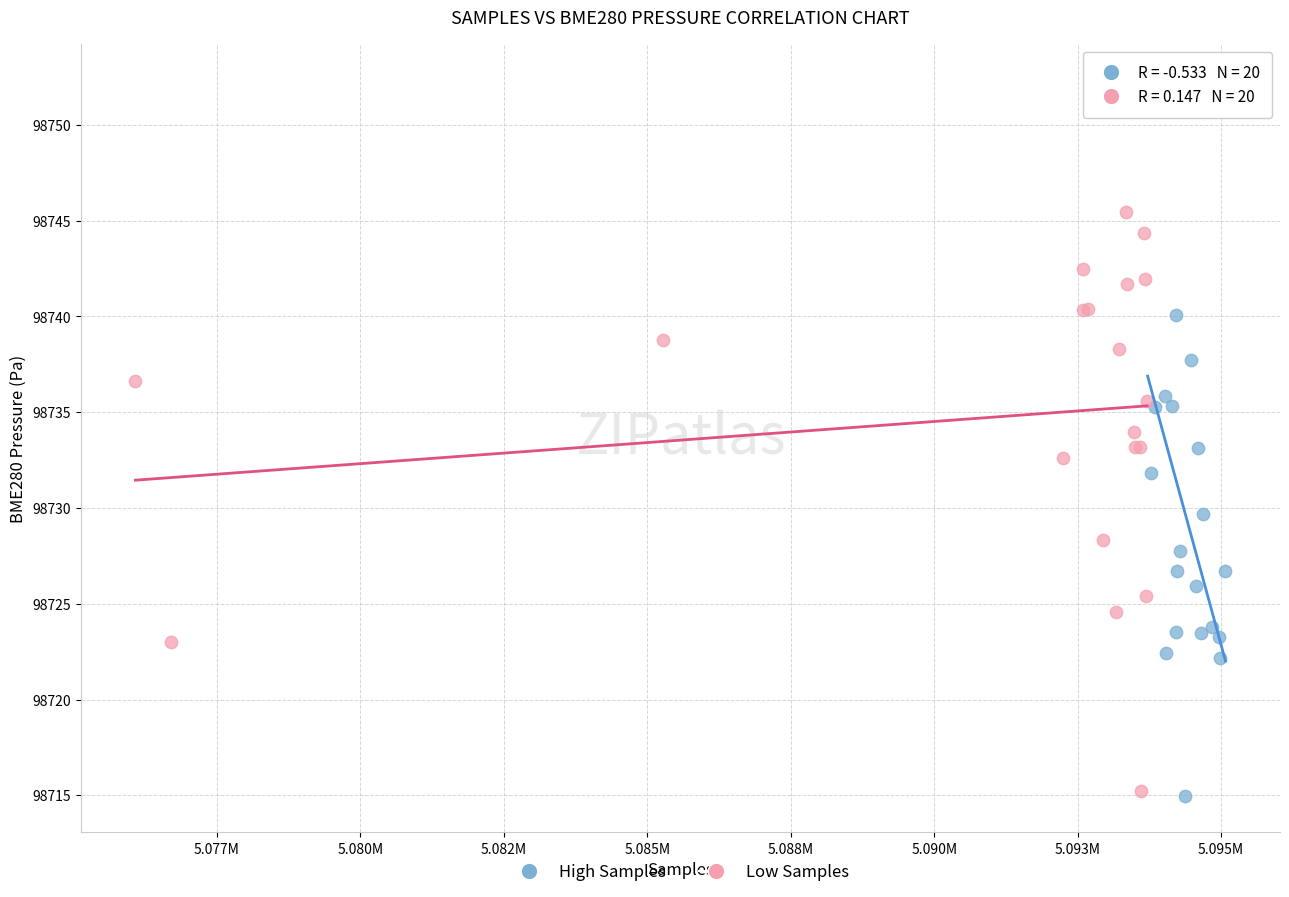

Which series has the widest spread of Y values?

High Samples